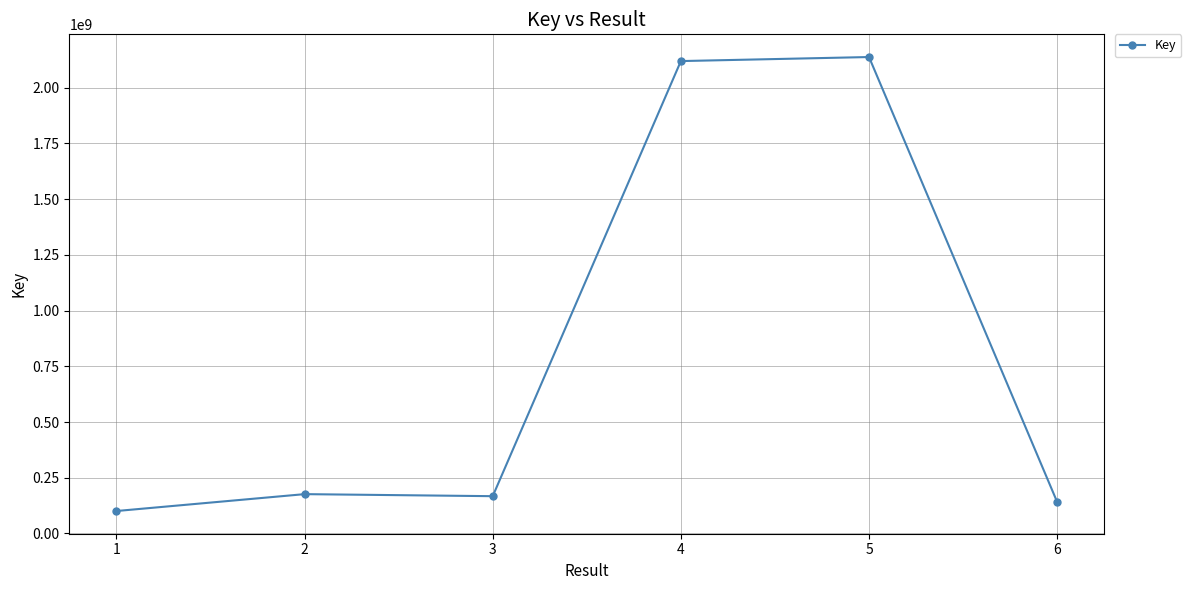

What is the value of the 3rd point from the left?

167425130